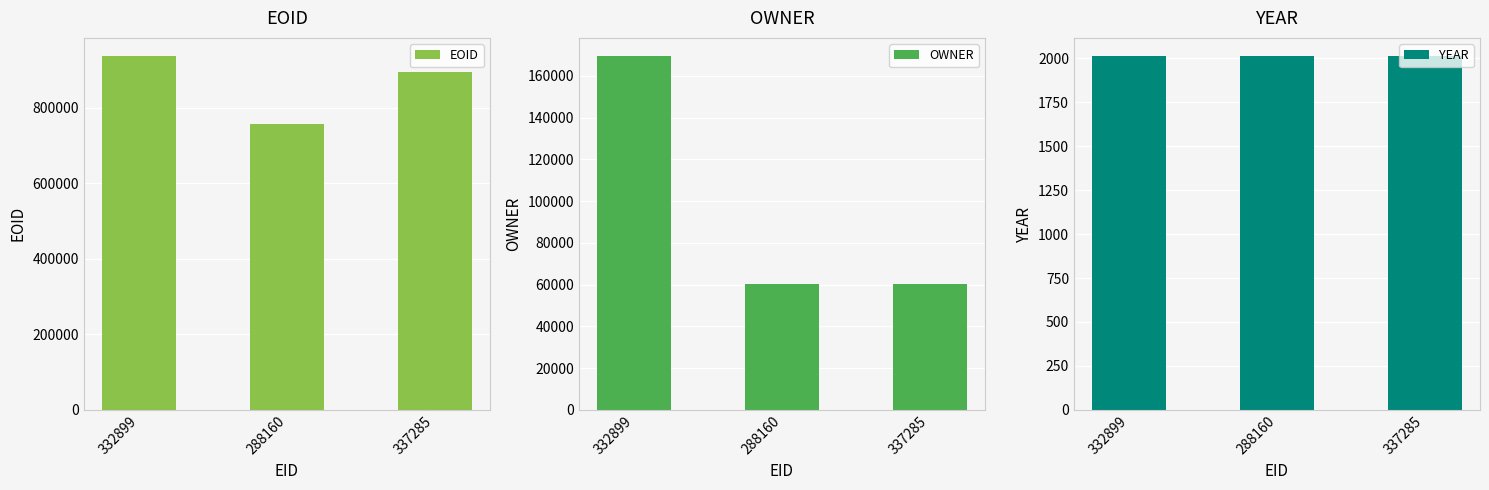

Reading left to right, list all the values displayed in this chart.

EOID: 938121	755685	895917
OWNER: 169695	60123	60123
YEAR: 2016	2016	2016